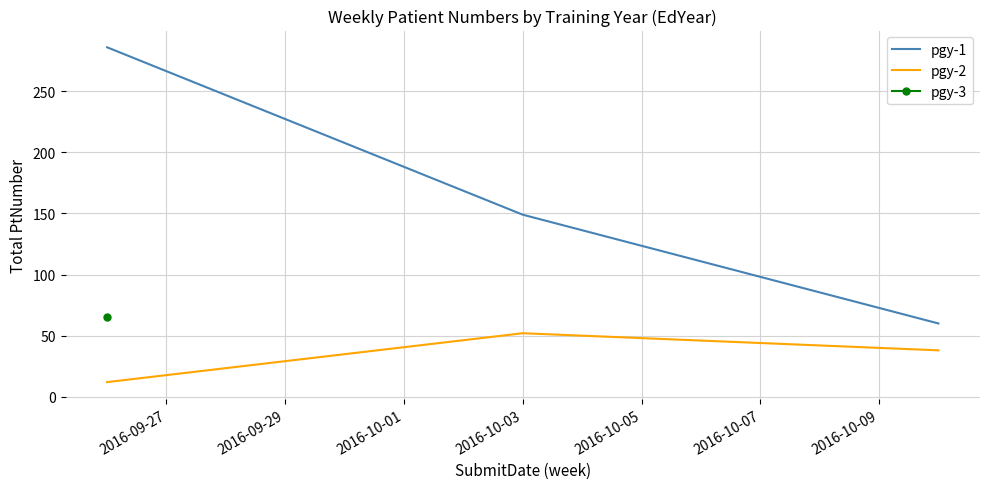

Rank the series at 2016-10-01 from lowest to highest value.

pgy-2, pgy-1